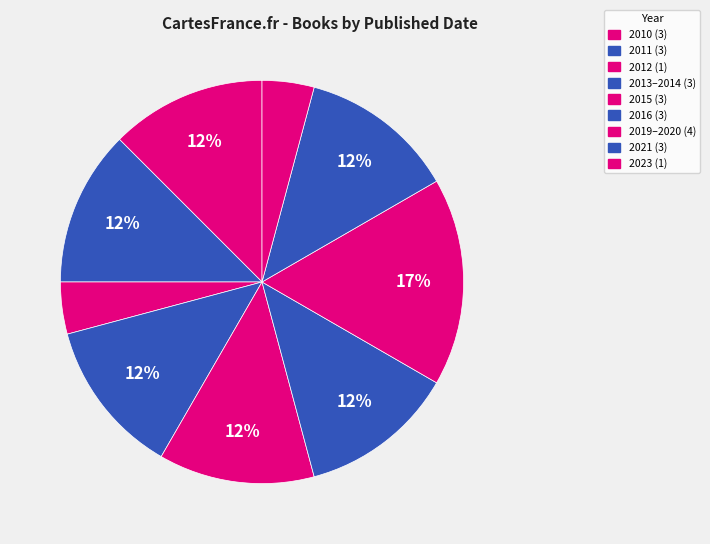

How many segments does this pie chart have?

9